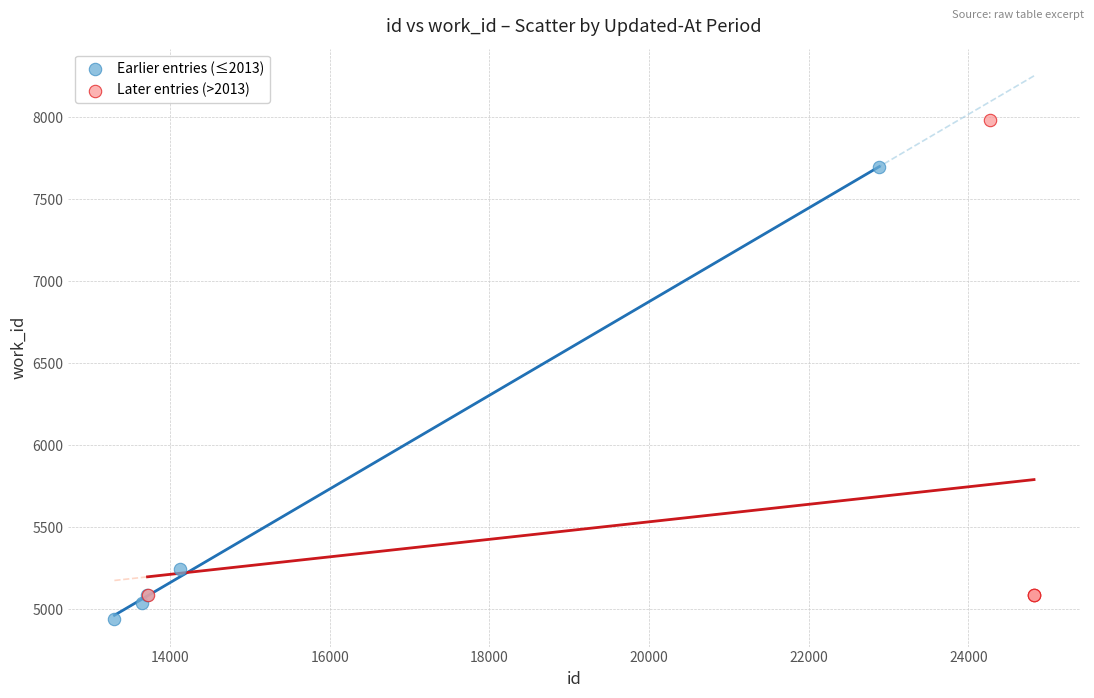

Which series has the largest Y range (max minus min)?

Later entries (>2013)